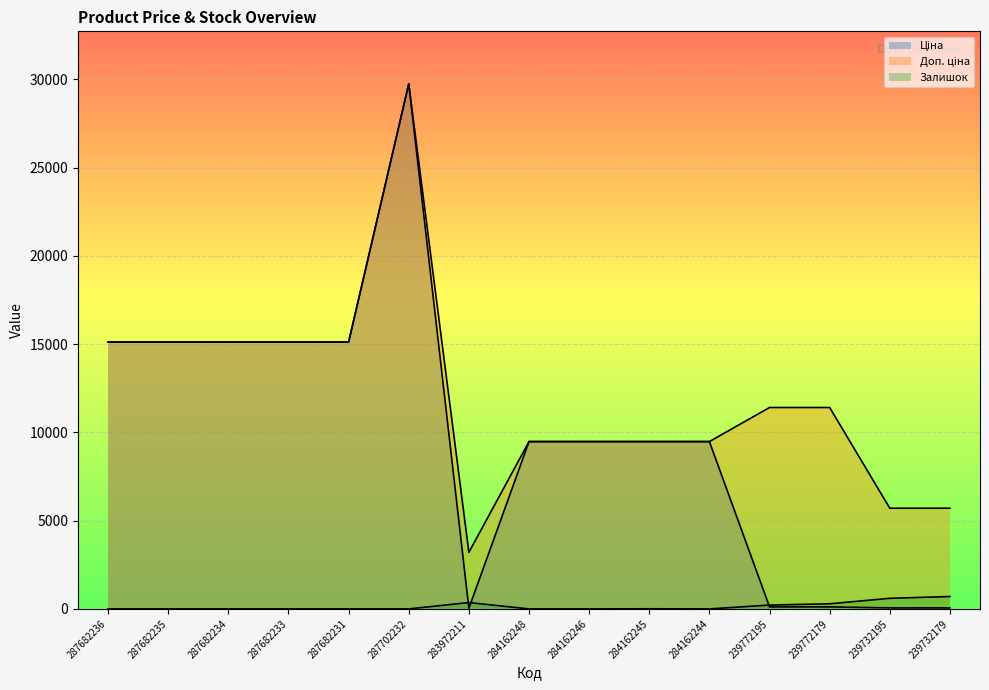

What is the total value across all series at 239772195?

11742.1